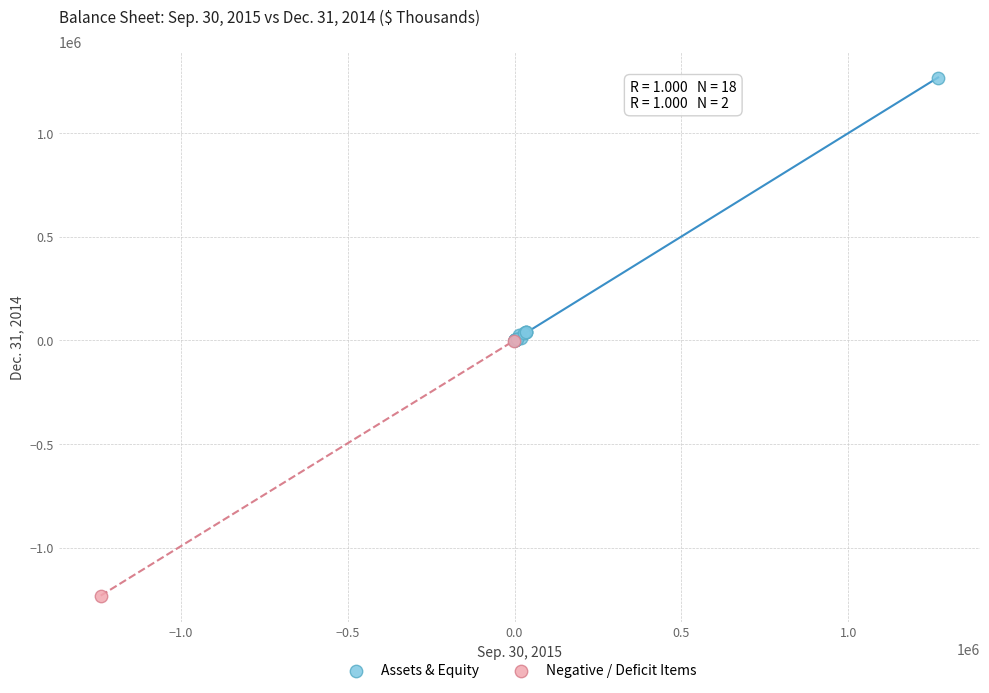

Which series reaches the minimum Y coordinate?

Negative / Deficit Items